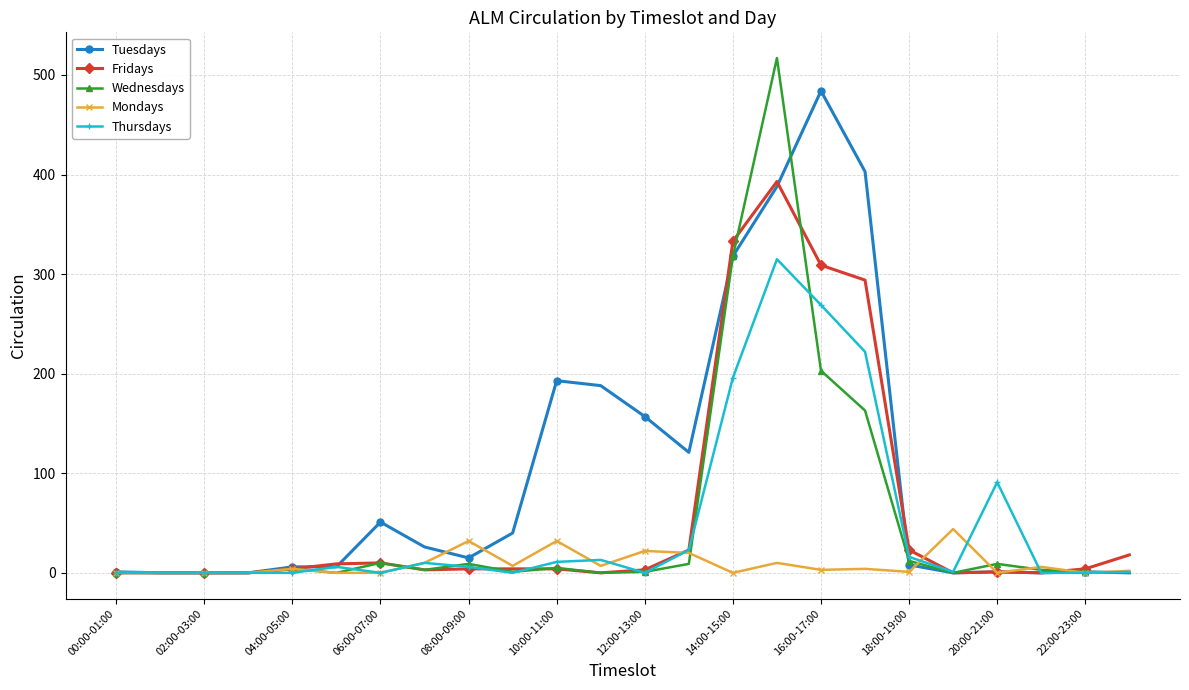

True or false: Mondays has more than 1 interior local peaks.

True